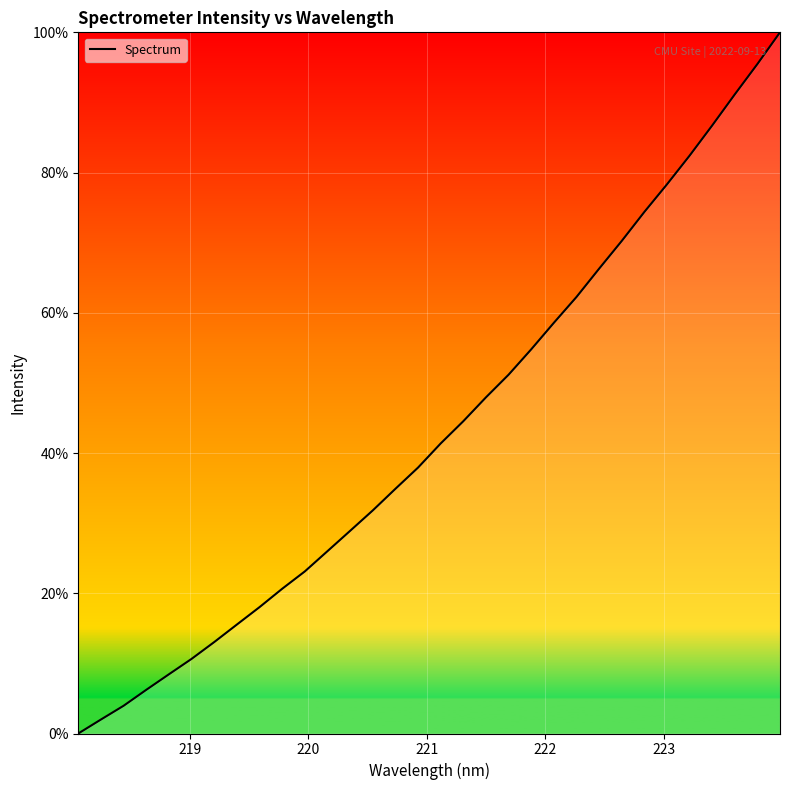

What is the maximum value shown in the chart?

100.0